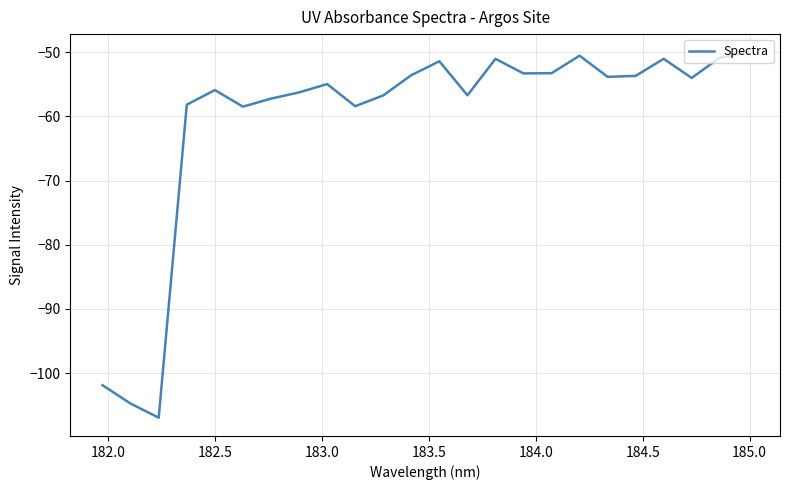

What is the greatest value displayed?

-50.0